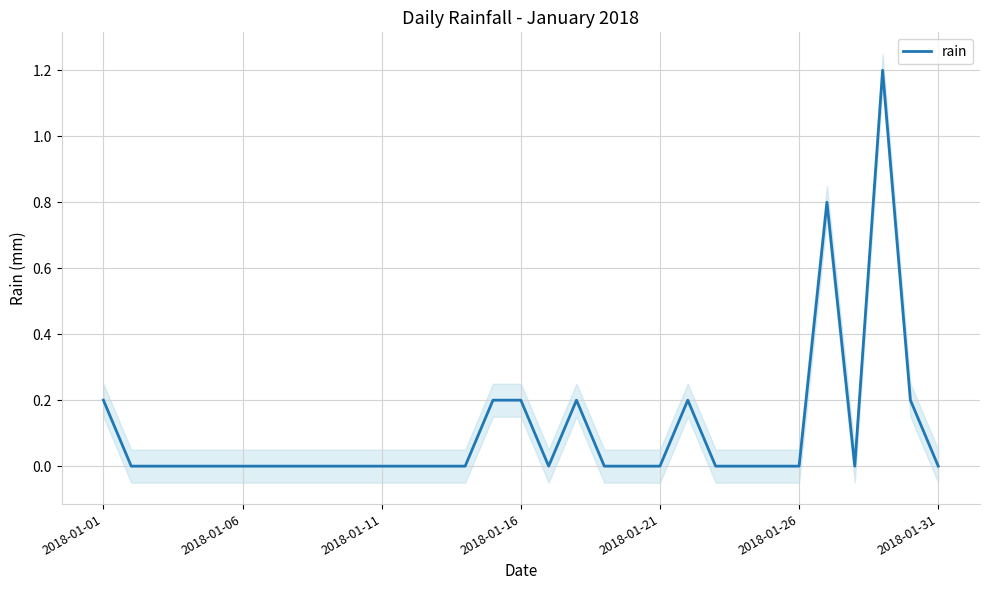

True or false: rain has a value of 0.0 at 2018-01-31.

True